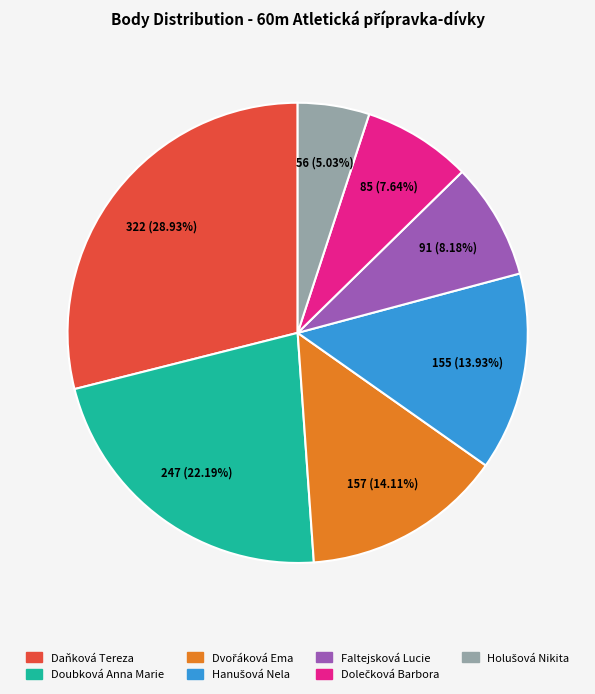

True or false: Doubková Anna Marie accounts for 35% of the total.

False